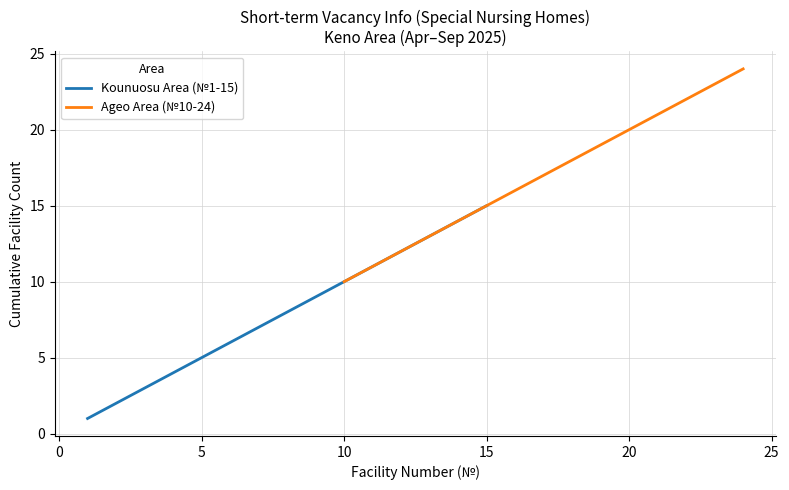

Count the number of categories in the chart.

15